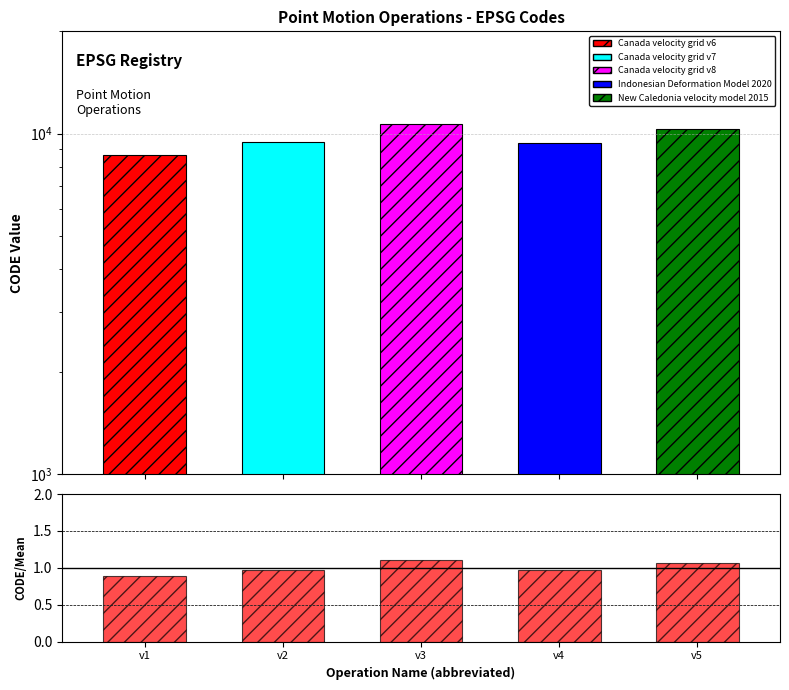

Which category has the lowest value across all series?

v1